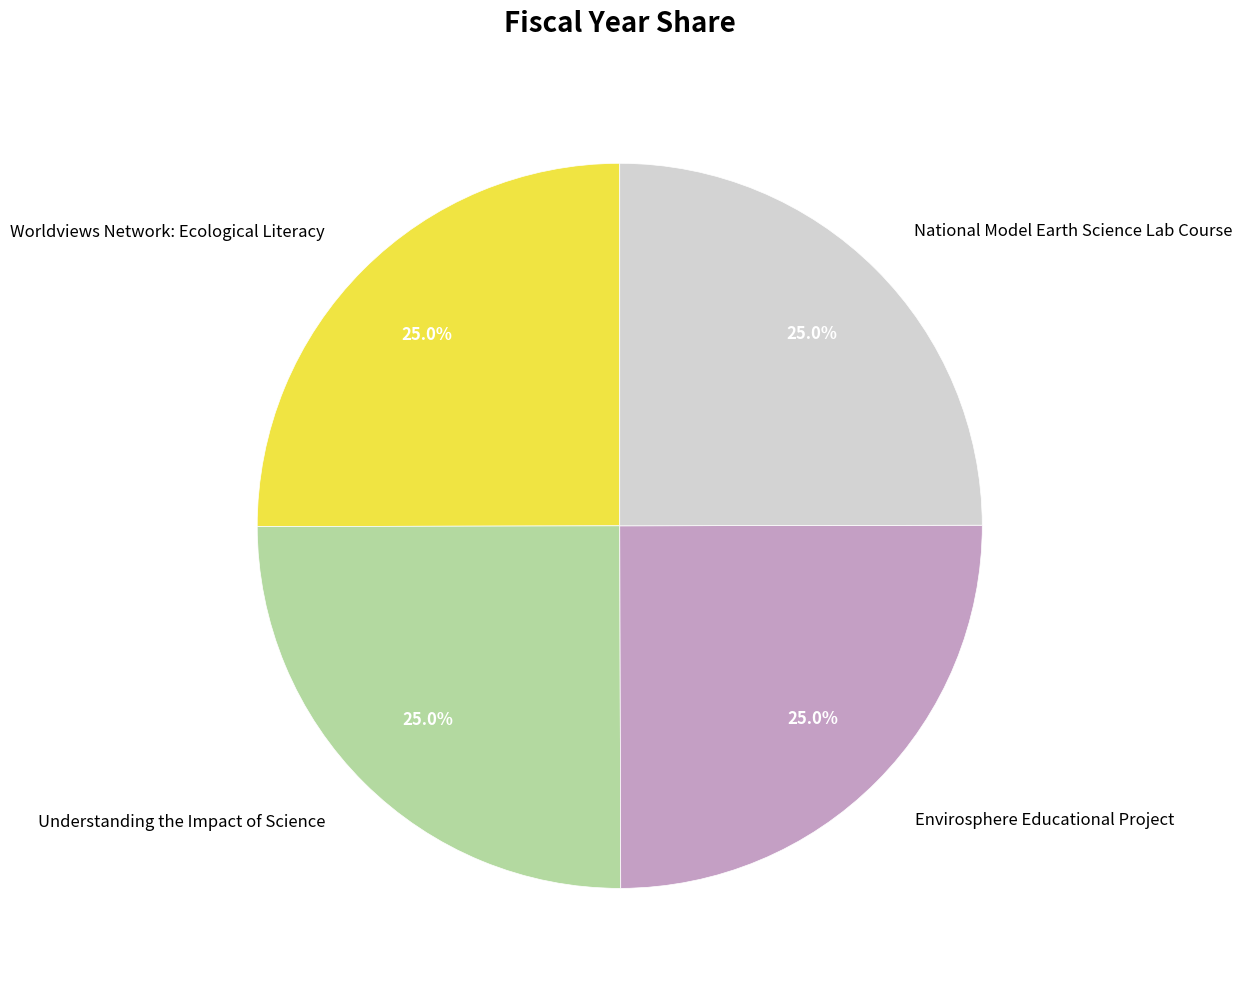

Is there a majority slice in this chart?

No